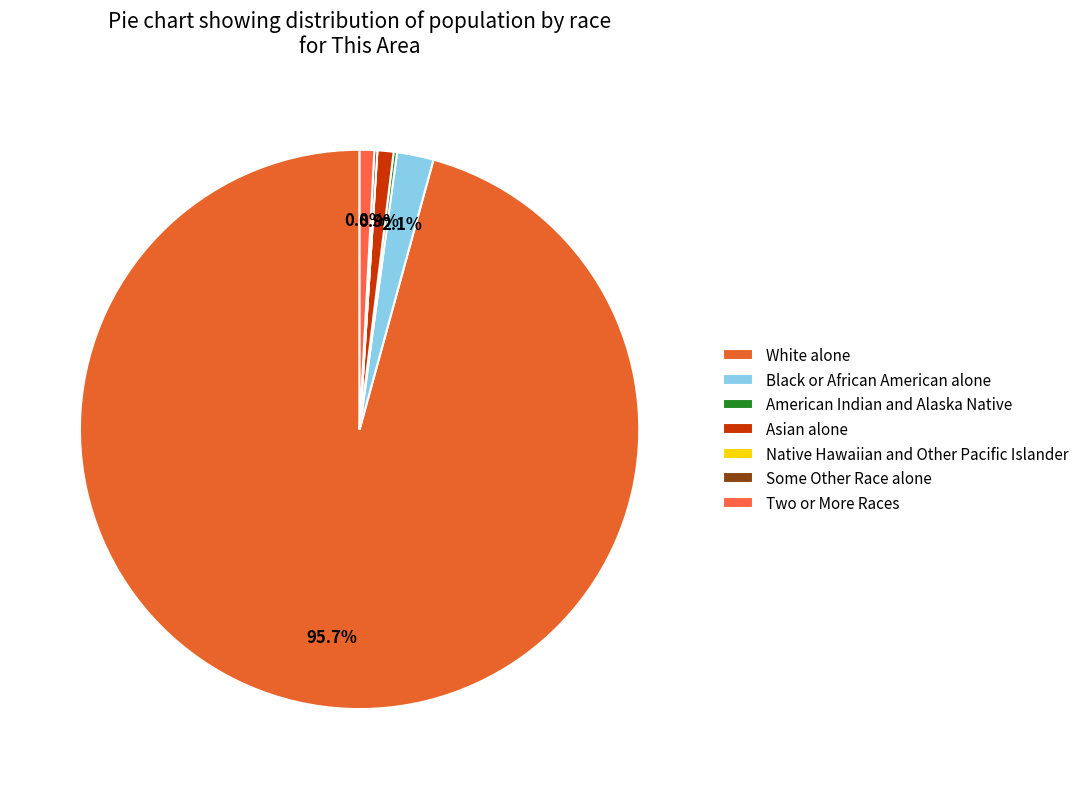

What percentage do Some Other Race alone and White alone together represent?

95.9%